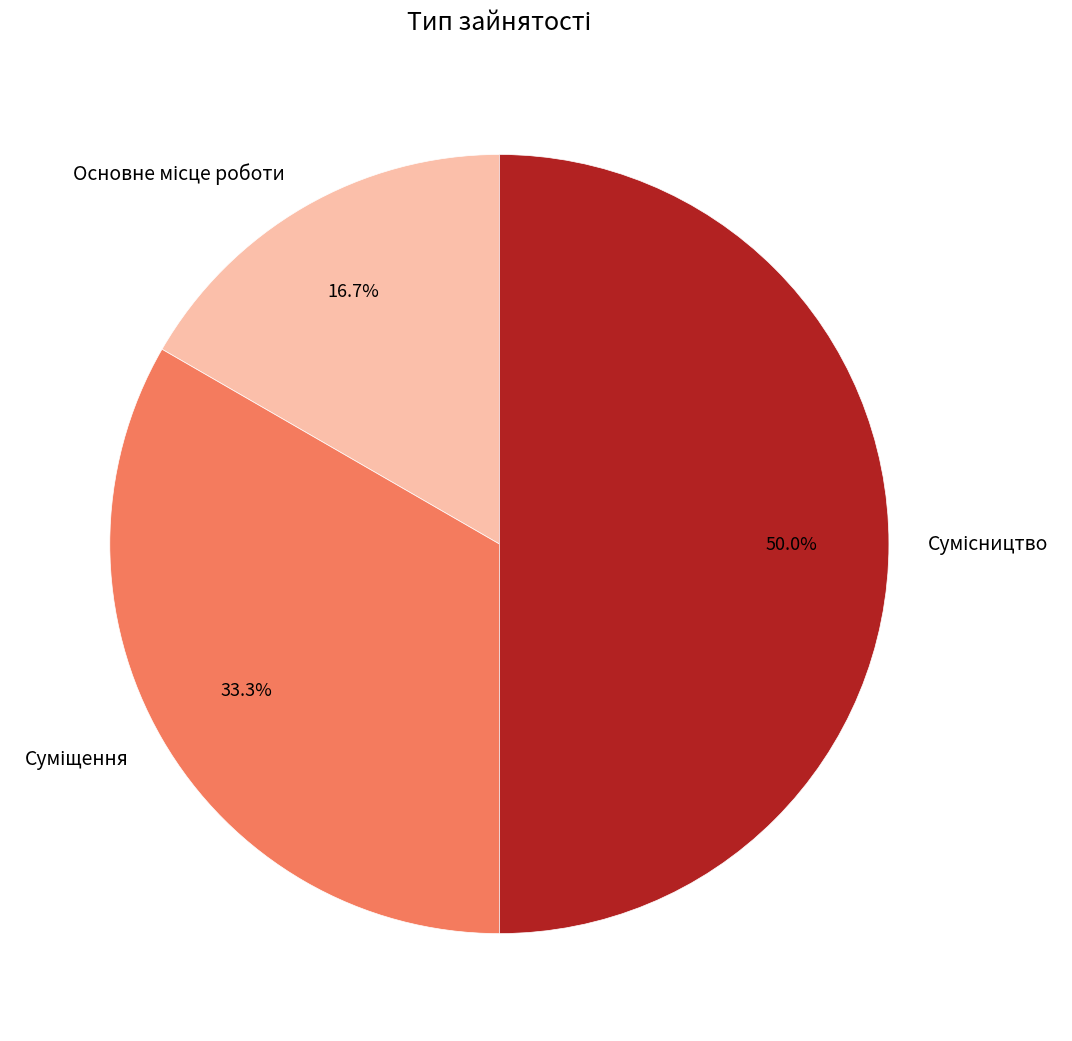

What is the smallest slice in the pie chart?

Основне місце роботи